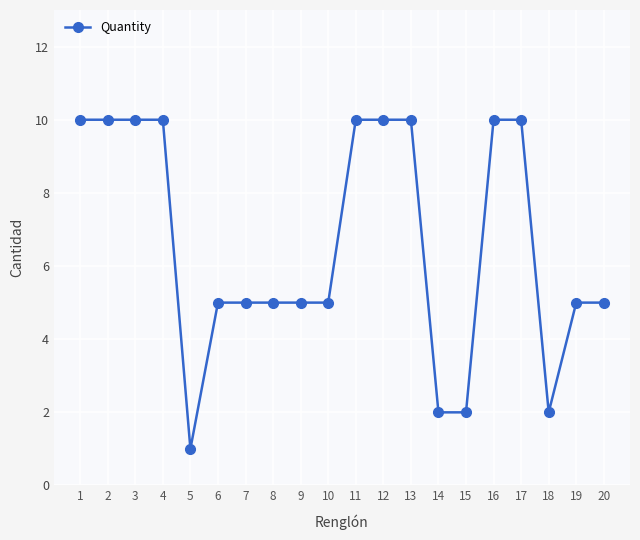

Is it true that the value at 19 is 5?

True